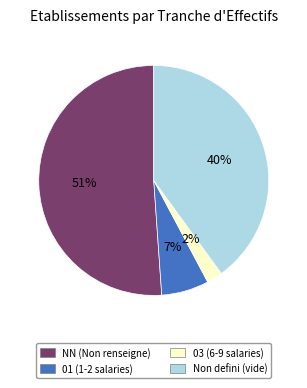

Rank the categories by value from highest to lowest.

NN (Non renseigne), Non defini (vide), 01 (1-2 salaries), 03 (6-9 salaries)